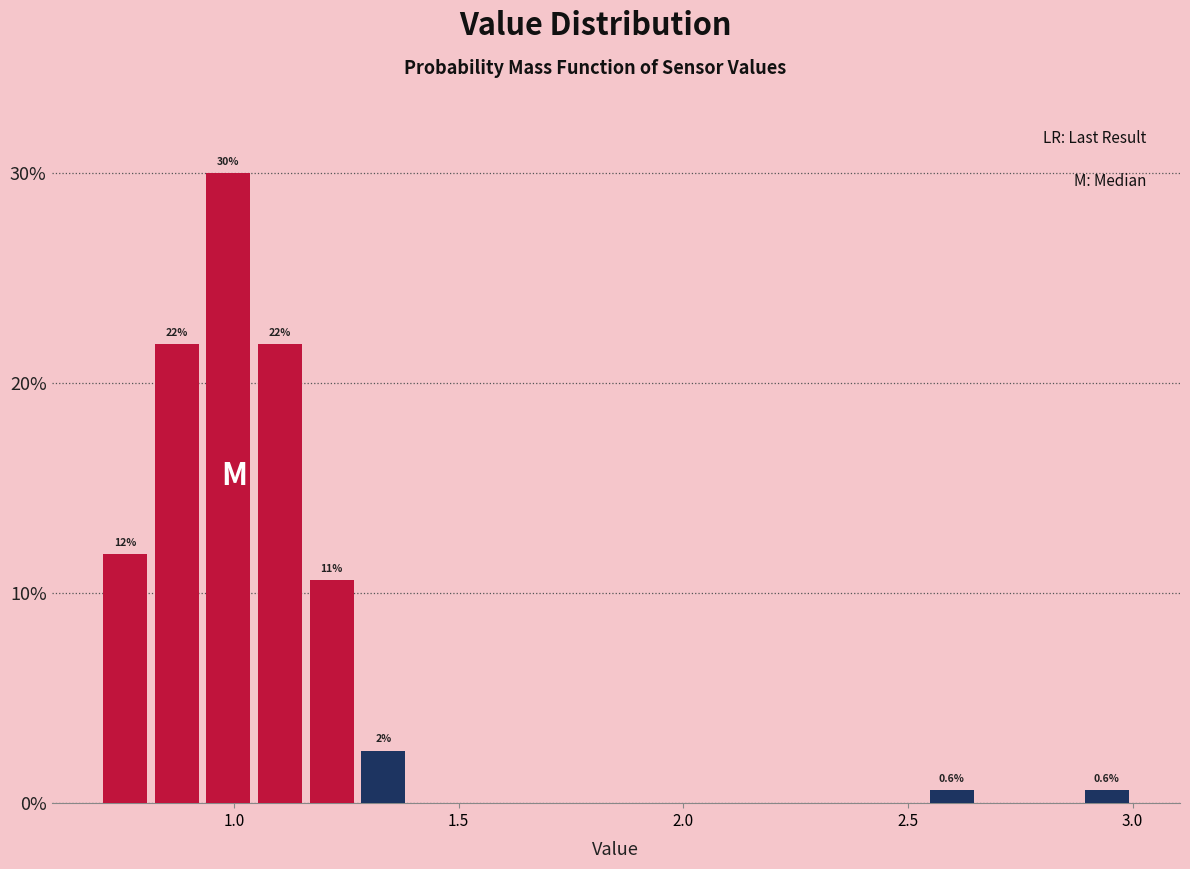

Around what value on the x-axis is the tallest bar? Give the approximate position of its centre, as read against the axis.

1.00